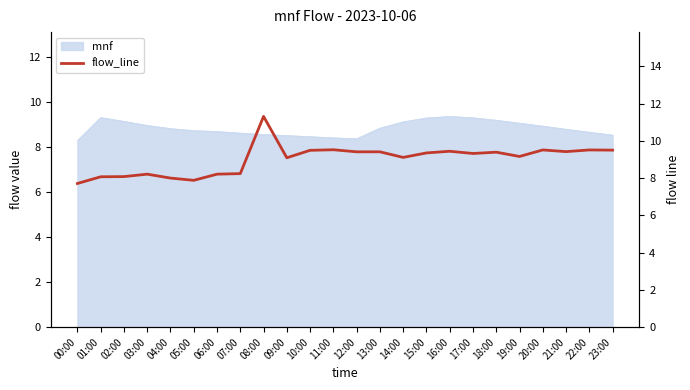

How many values exceed 9?

16